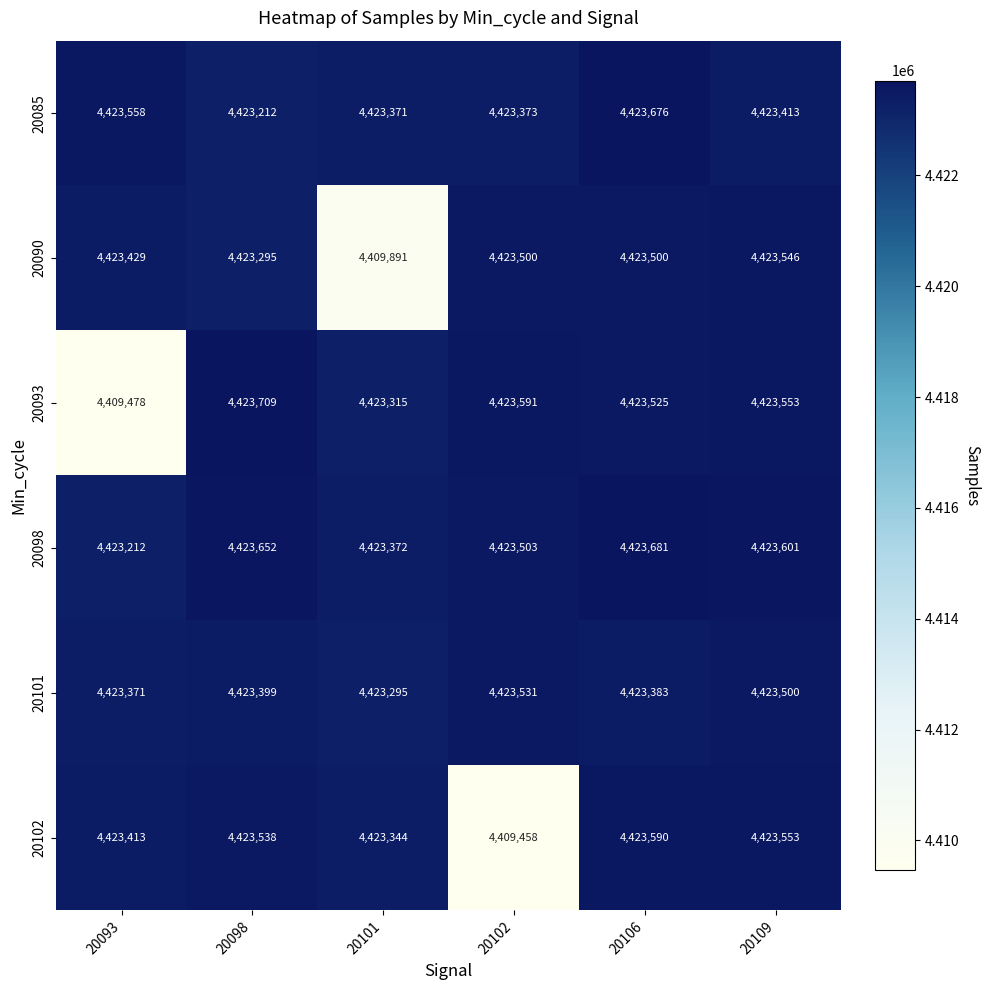

Which series has the largest total across all categories?

20098